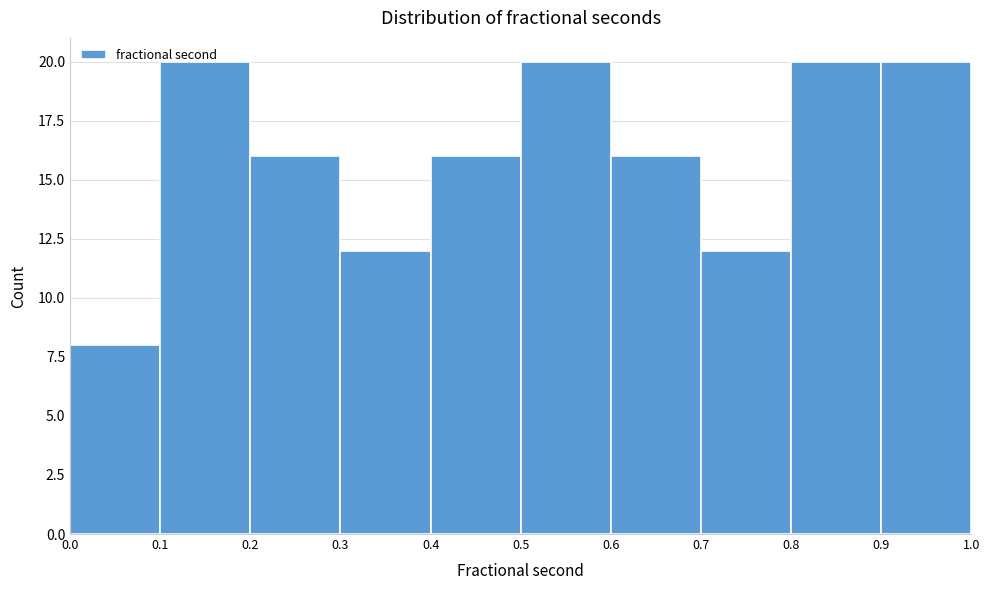

Reading left to right, list every bar in this chart as the range it spans on the x-axis followed by its height. The values are not printed on the chart, so give them approximately, as read against the axis.

0.0 to 0.1: 8
0.1 to 0.2: 20
0.2 to 0.3: 16
0.3 to 0.4: 12
0.4 to 0.5: 16
0.5 to 0.6: 20
0.6 to 0.7: 16
0.7 to 0.8: 12
0.8 to 0.9: 20
0.9 to 1.0: 20